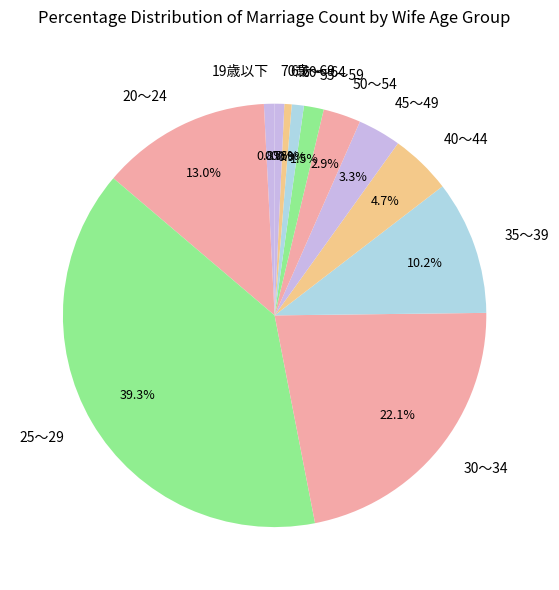

To the nearest percent, what is the difference between the largest and smallest slice percentages?

39%